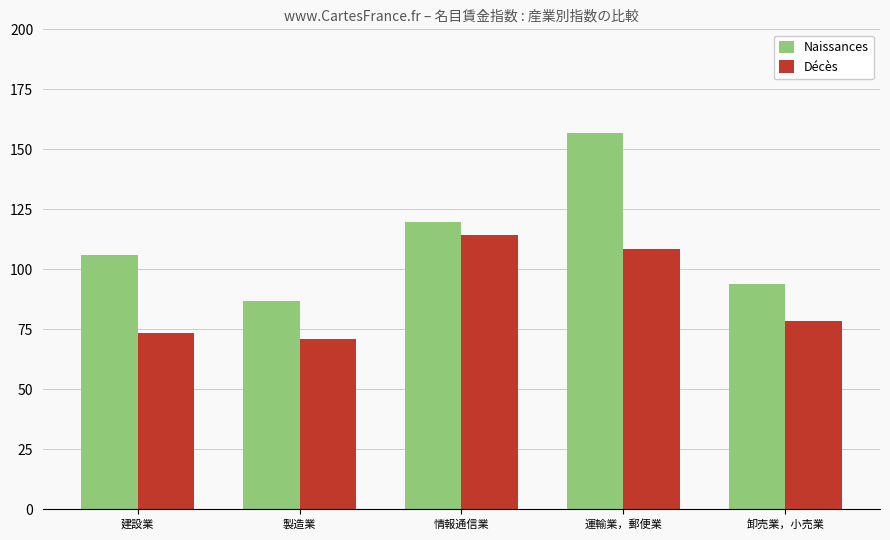

At how many categories does at least one series exceed 73?

5